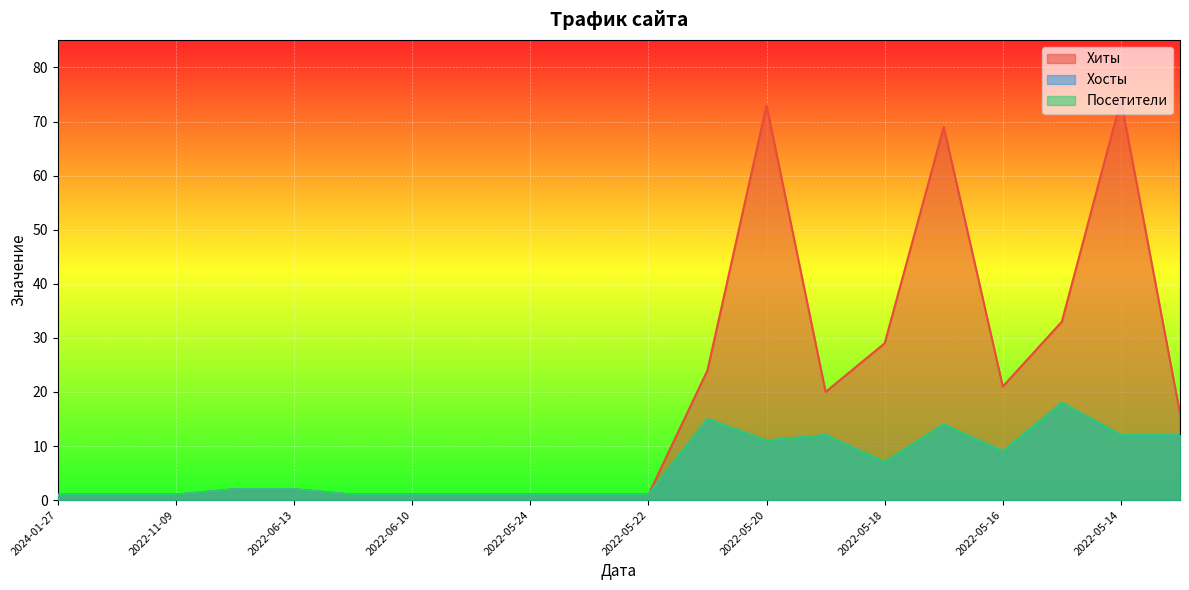

Reading left to right, extract all data points from this chart.

Хиты: 2024-01-27=1	2022-11-10=1	2022-11-09=1	2022-06-18=2	2022-06-13=2	2022-06-11=1	2022-06-10=1	2022-06-07=1	2022-05-24=1	2022-05-23=1	2022-05-22=1	2022-05-21=24	2022-05-20=73	2022-05-19=20	2022-05-18=29	2022-05-17=69	2022-05-16=21	2022-05-15=33	2022-05-14=74	2022-05-13=16
Хосты: 2024-01-27=1	2022-11-10=1	2022-11-09=1	2022-06-18=2	2022-06-13=2	2022-06-11=1	2022-06-10=1	2022-06-07=1	2022-05-24=1	2022-05-23=1	2022-05-22=1	2022-05-21=15	2022-05-20=11	2022-05-19=12	2022-05-18=7	2022-05-17=14	2022-05-16=9	2022-05-15=18	2022-05-14=12	2022-05-13=12
Посетители: 2024-01-27=1	2022-11-10=1	2022-11-09=1	2022-06-18=2	2022-06-13=2	2022-06-11=1	2022-06-10=1	2022-06-07=1	2022-05-24=1	2022-05-23=1	2022-05-22=1	2022-05-21=15	2022-05-20=11	2022-05-19=12	2022-05-18=7	2022-05-17=14	2022-05-16=9	2022-05-15=18	2022-05-14=12	2022-05-13=12